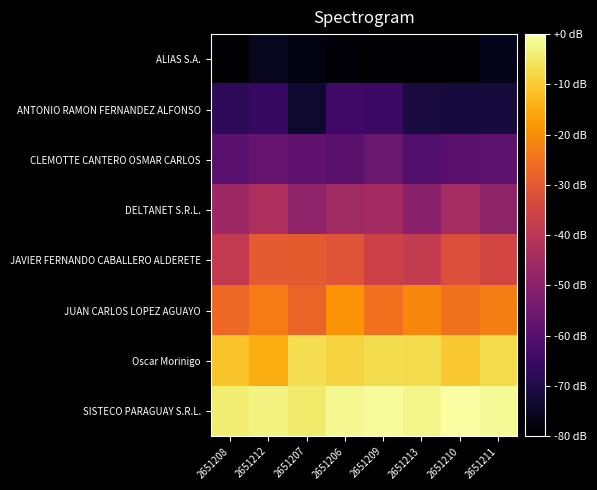

At 2651209, list the series in order from smallest to largest.

ALIAS S.A., ANTONIO RAMON FERNANDEZ ALFONSO, CLEMOTTE CANTERO OSMAR CARLOS, DELTANET S.R.L., JAVIER FERNANDO CABALLERO ALDERETE, JUAN CARLOS LOPEZ AGUAYO, Oscar Morinigo, SISTECO PARAGUAY S.R.L.